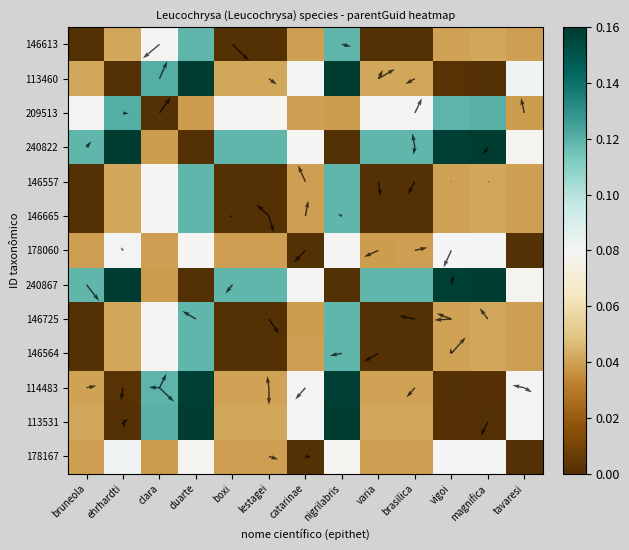

List the series in order of their peak value, lowest first.

178060, 178167, 146725, 146665, 146613, 146564, 146557, 209513, 114483, 113531, 240822, 113460, 240867